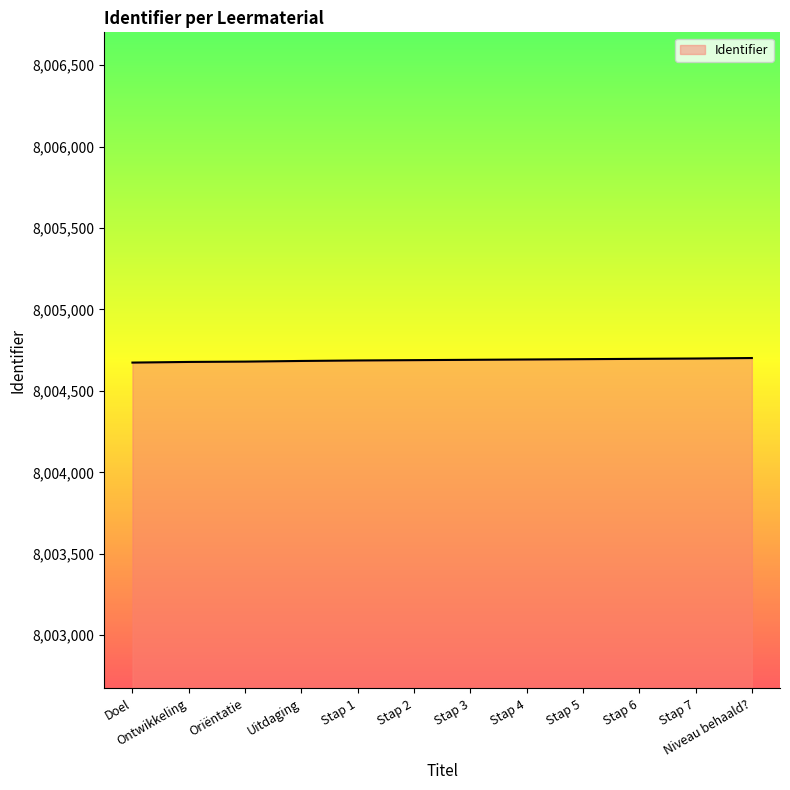

What is the ratio of the value at Stap 5 to the value at Stap 4?

1.0